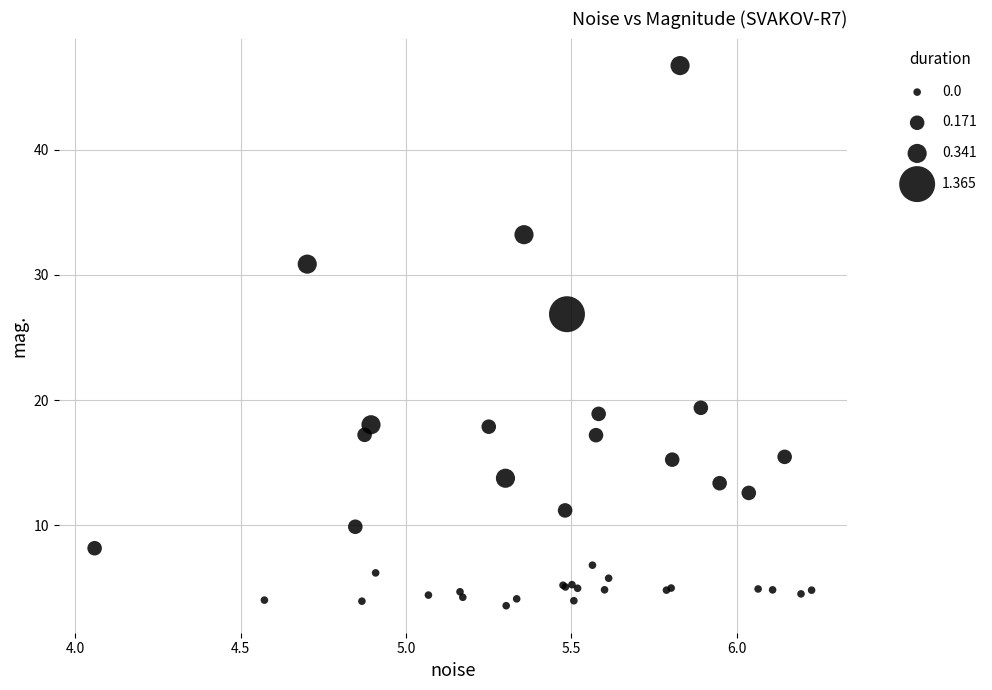

What Y value in the scatter plot is closest to 25?

26.9